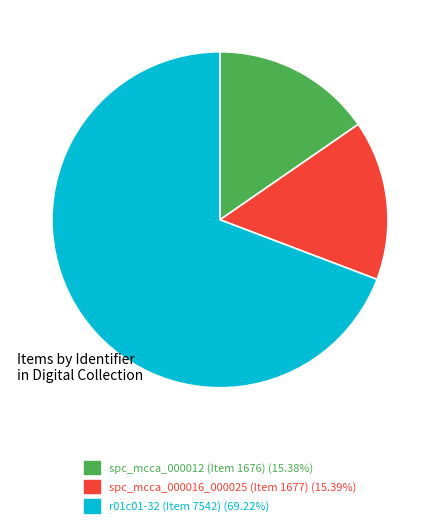

What is the majority slice?

r01c01-32 (Item 7542)